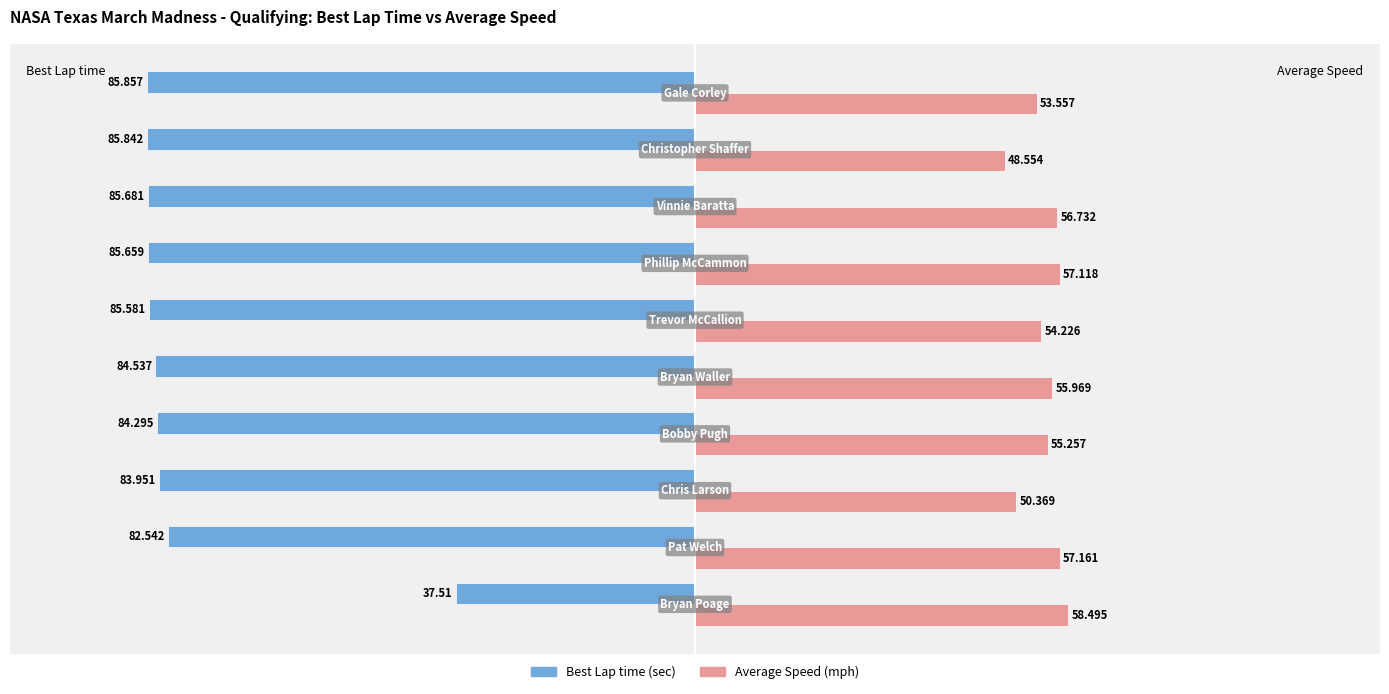

How many data points does each series have?

10